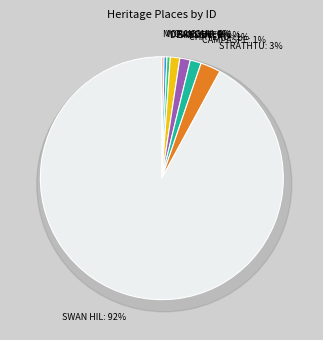

Which category has the smallest portion of the pie?

MORANGHURK